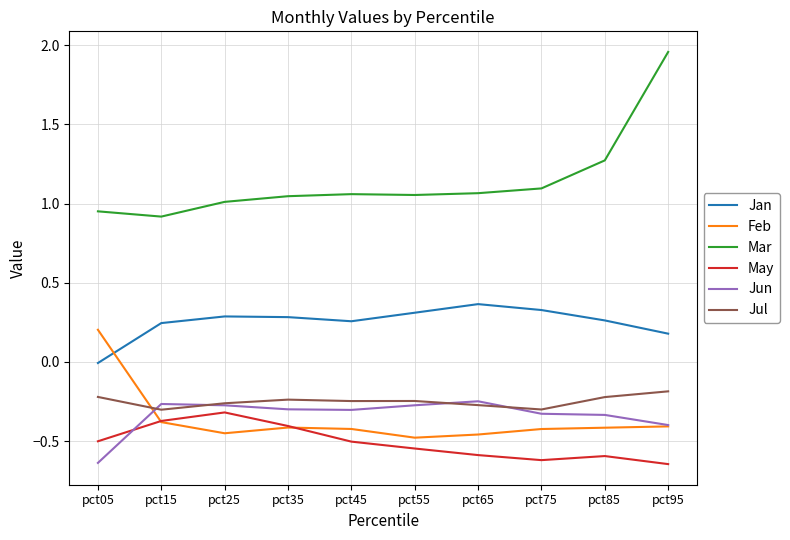

What is the difference between the highest and lowest values at pct55?

1.6